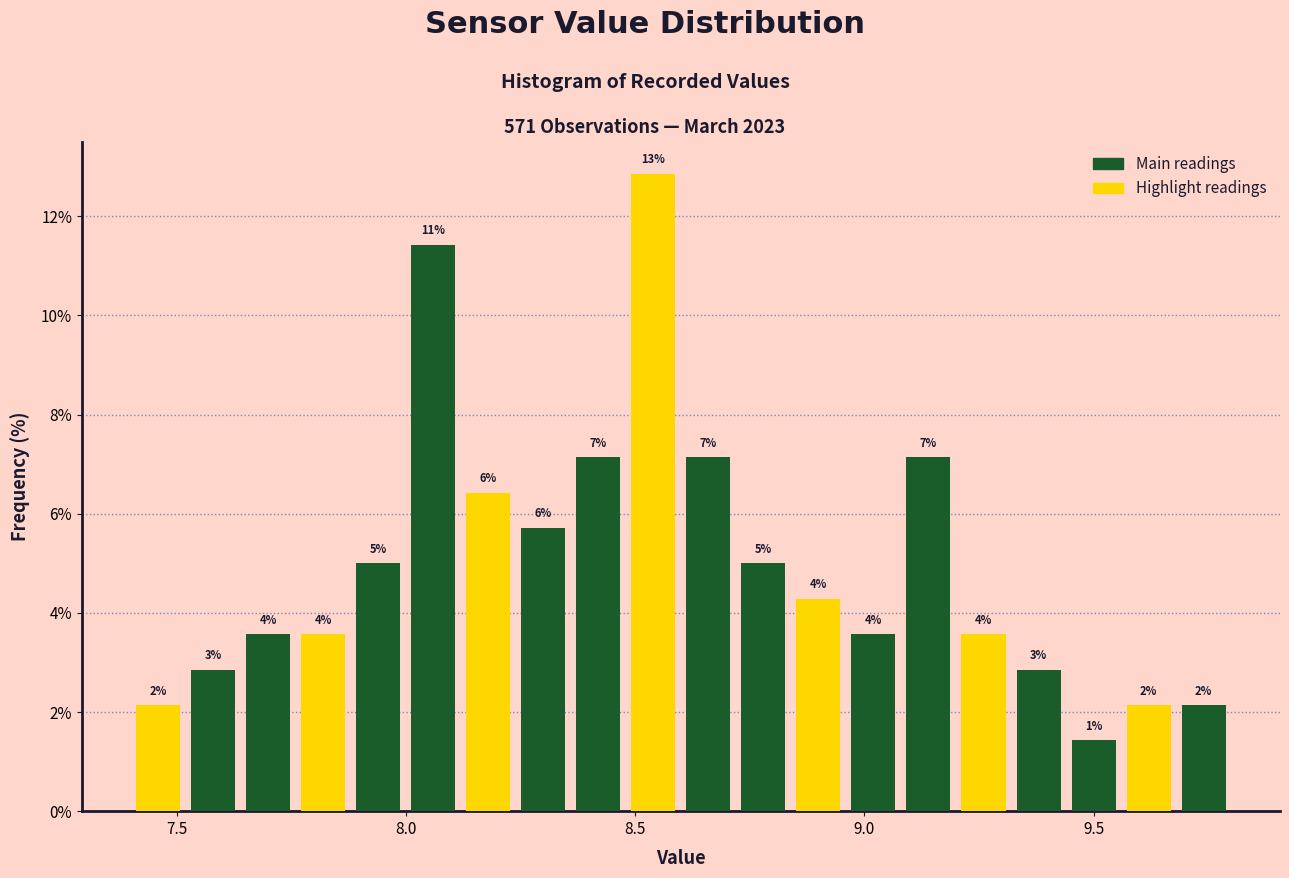

Read against the x-axis, roughly where is the centre of the tallest bar?

8.55